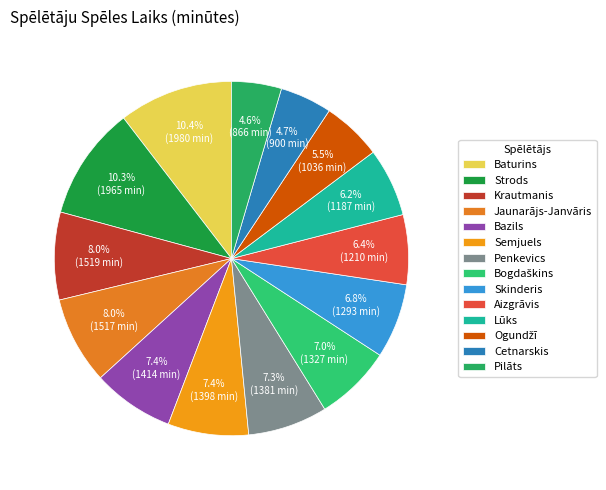

Is Baturins the majority of the pie?

No